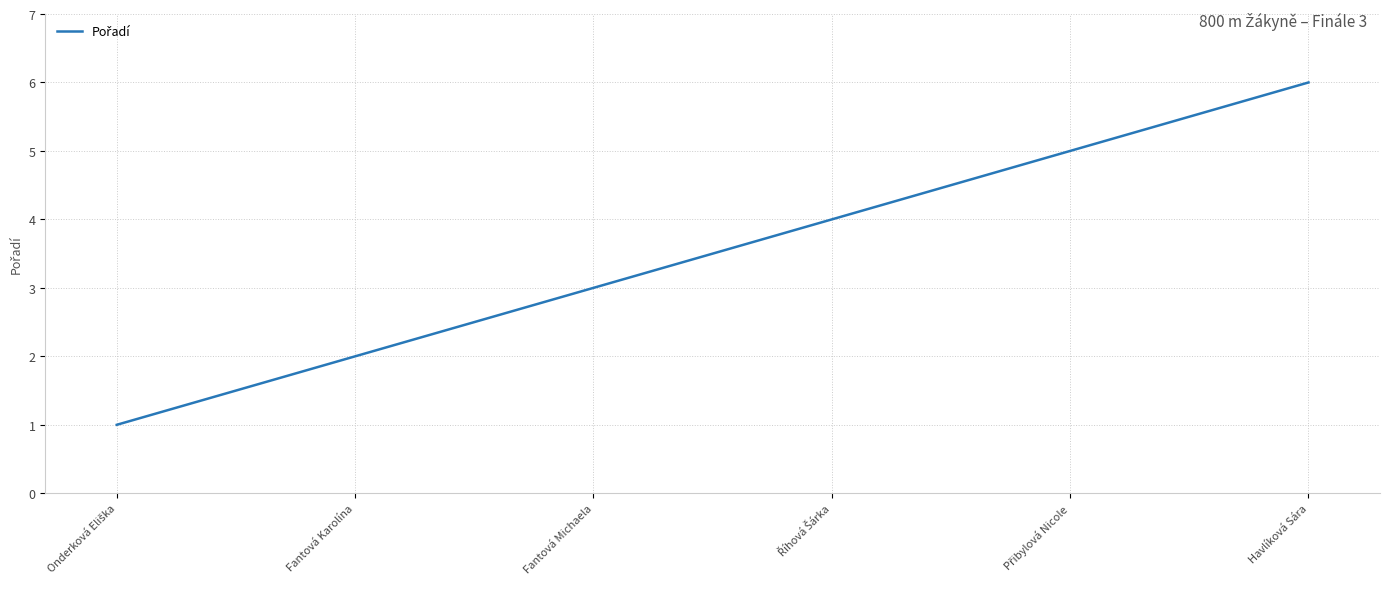

What position from the right is Havlíková Sára?

1